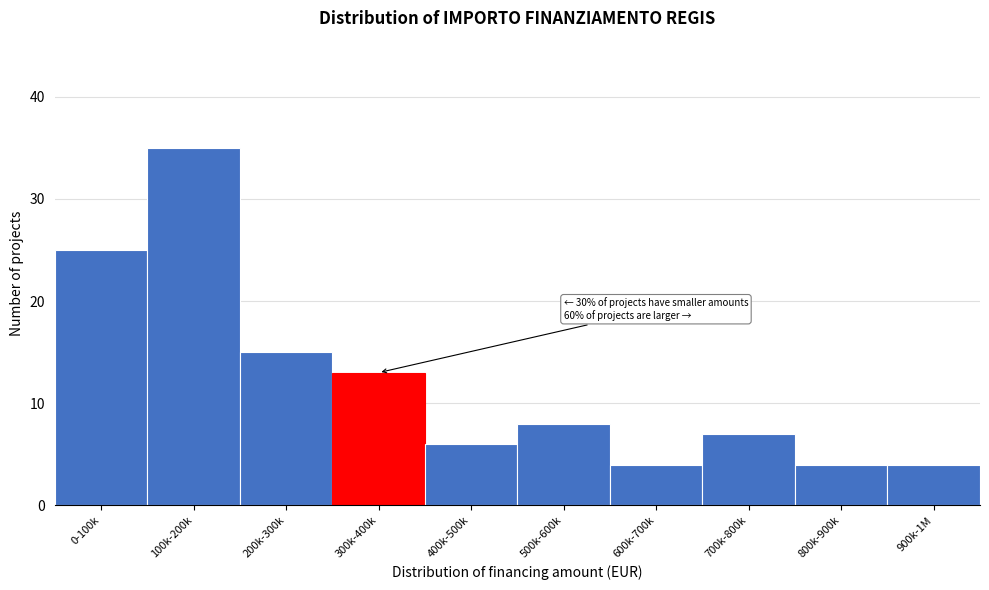

Reading left to right, extract all data points from this chart.

0-100k=25	100k-200k=35	200k-300k=15	300k-400k=13	400k-500k=6	500k-600k=8	600k-700k=4	700k-800k=7	800k-900k=4	900k-1M=4